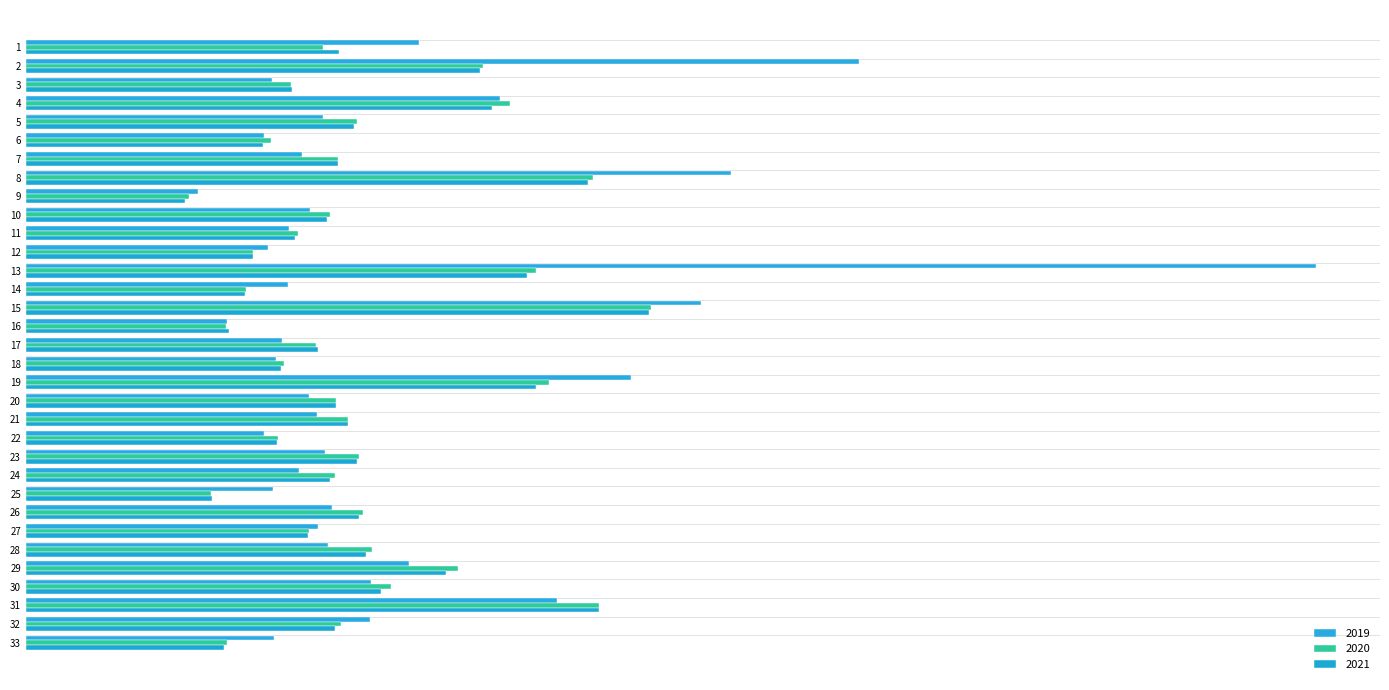

Which label corresponds to the largest value in the chart?

13